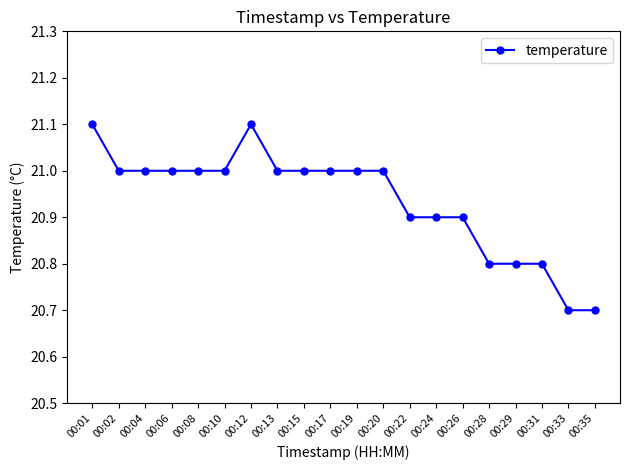

Count the number of data series in this chart.

1